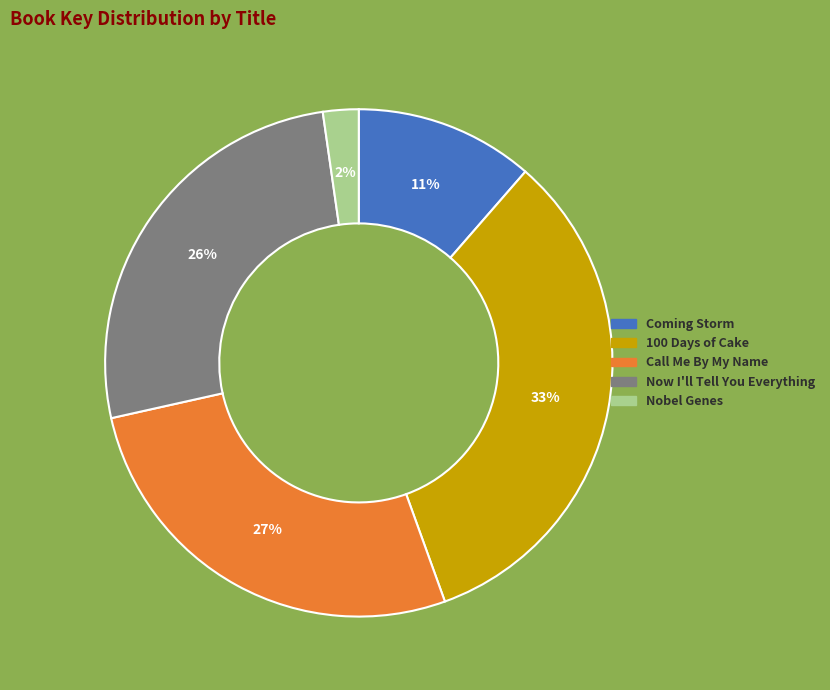

Between 100 Days of Cake and Nobel Genes, which is larger?

100 Days of Cake